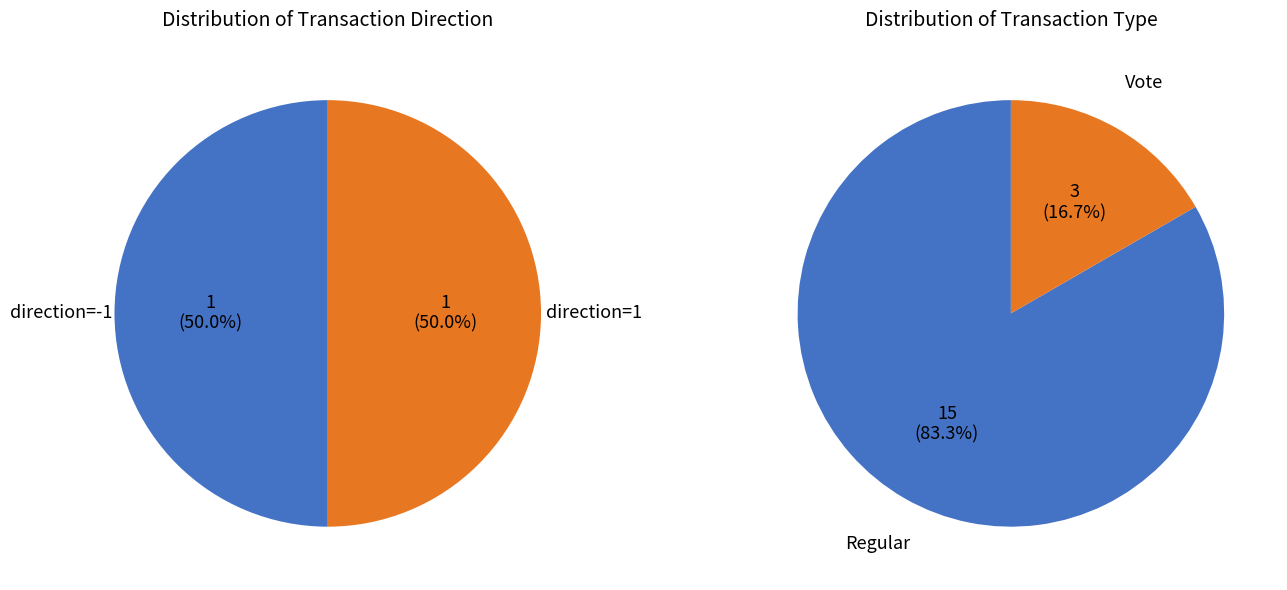

True or false: Vote (direction=1) accounts for 17% of the total.

True